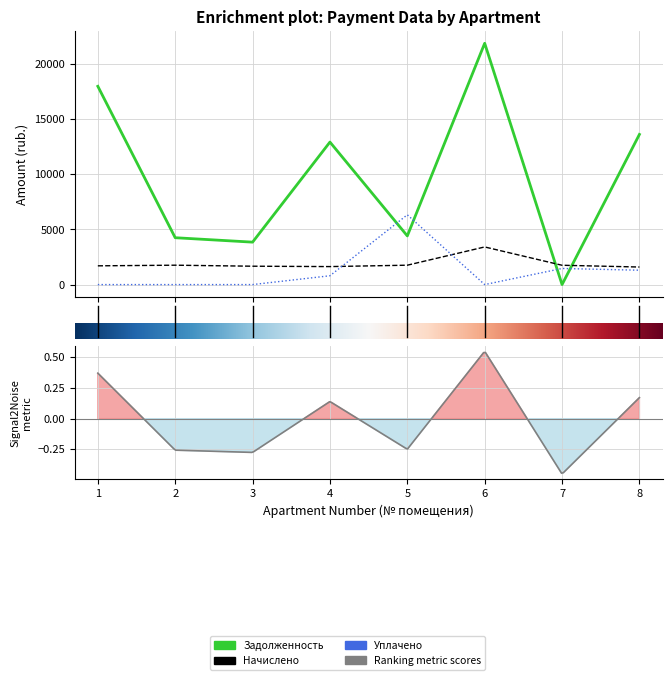

Is the value of zadolzhennost at 0 greater than the value of uplacheno at 0?

Yes